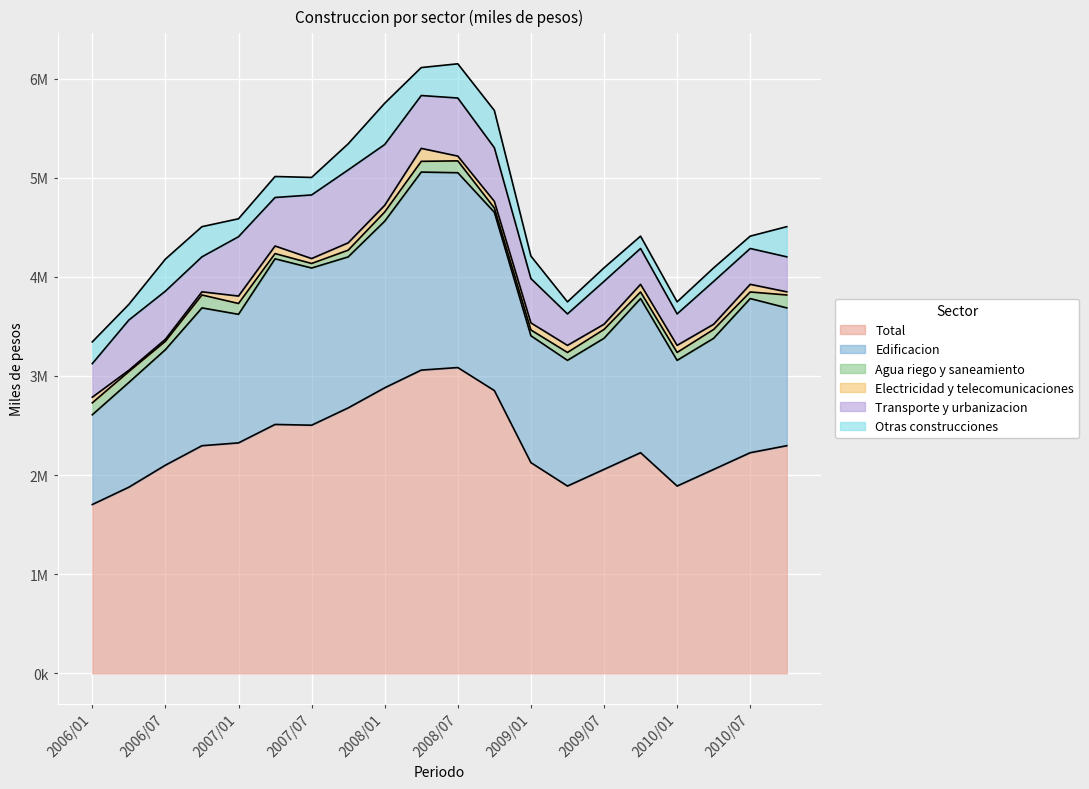

List the series in order of their peak value, lowest first.

Agua riego y saneamiento, Electricidad y telecomunicaciones, Otras construcciones, Transporte y urbanizacion, Edificacion, Total